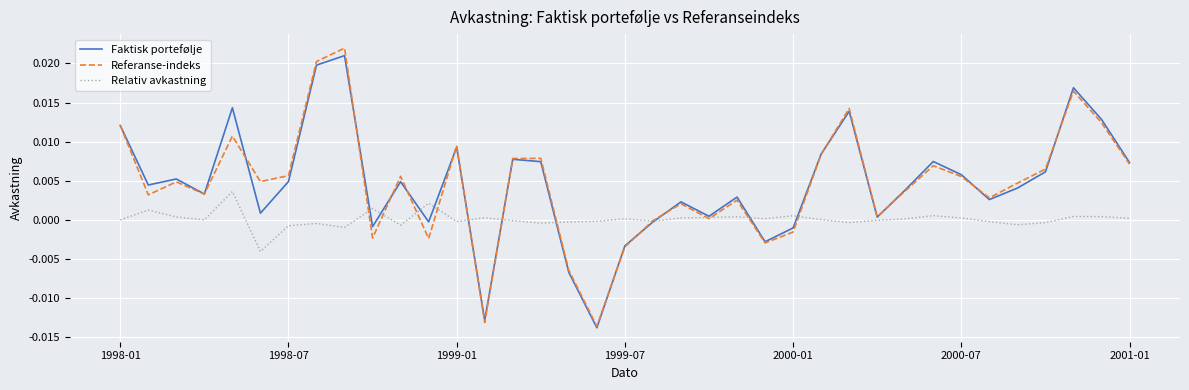

Which series has the largest range (max minus min)?

Referanse-indeks